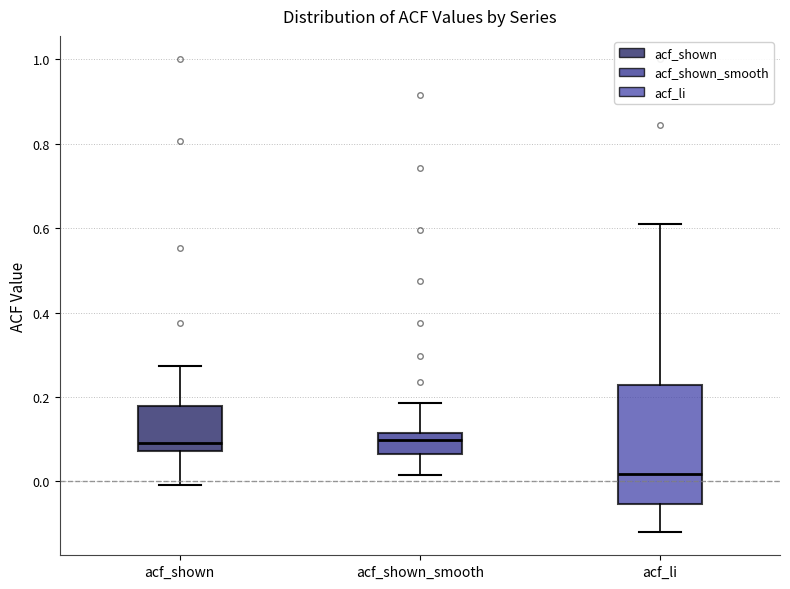

Where does the upper whisker of the box for acf_shown end on the y-axis? The values are not printed on the chart, so give them approximately, as read against the axis.

0.28